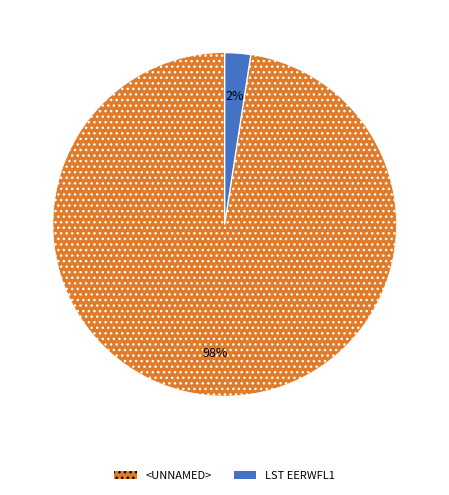

True or false: <UNNAMED> accounts for 89% of the total.

False